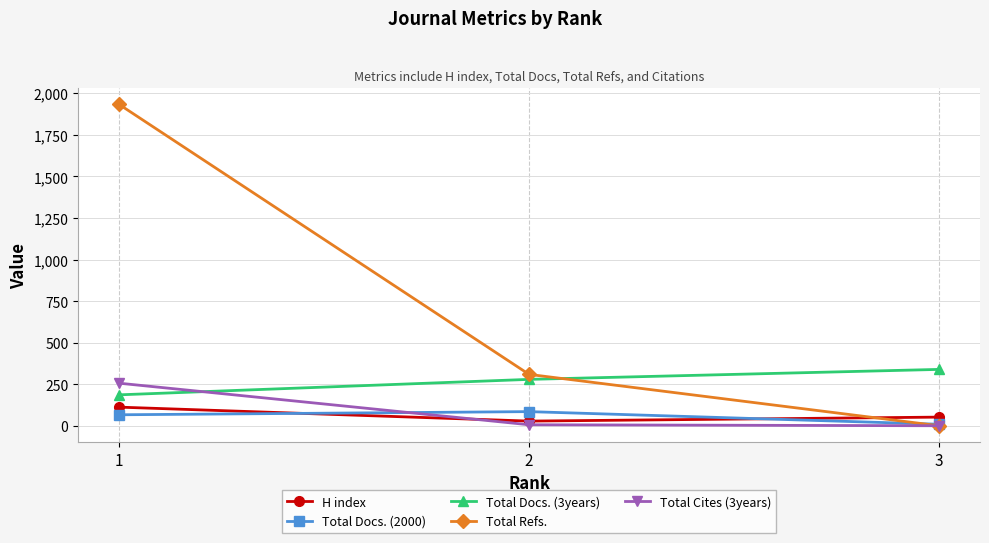

Which category has the lowest value in the Total Refs. series?

3